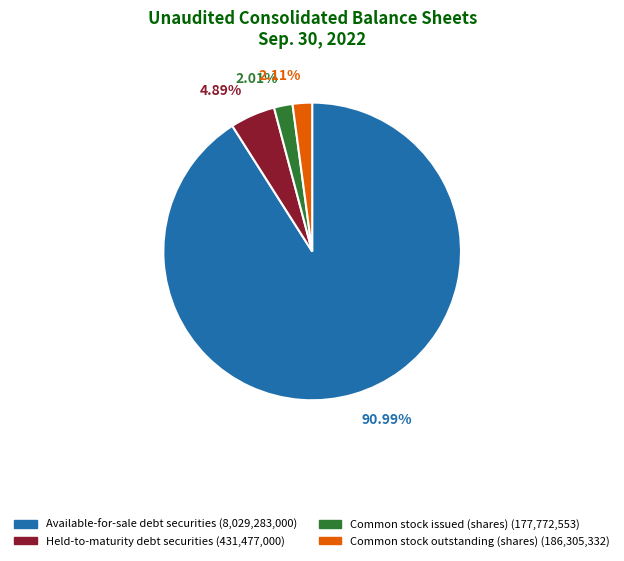

True or false: Available-for-sale debt securities accounts for 91% of the total.

True